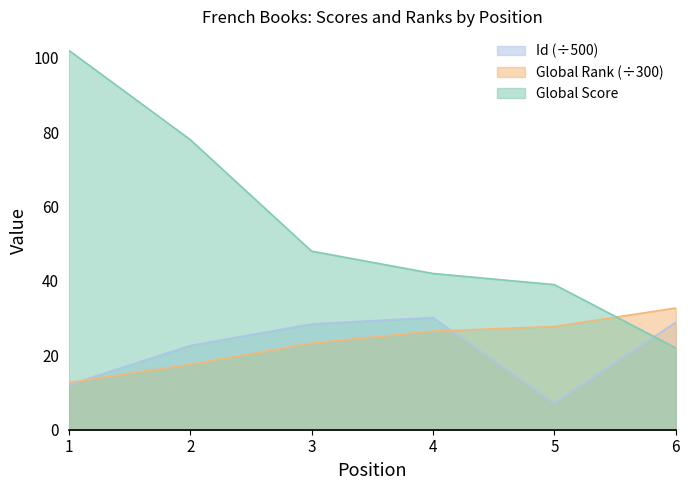

What is the difference between the maximum and minimum values in the Id series?

23.1